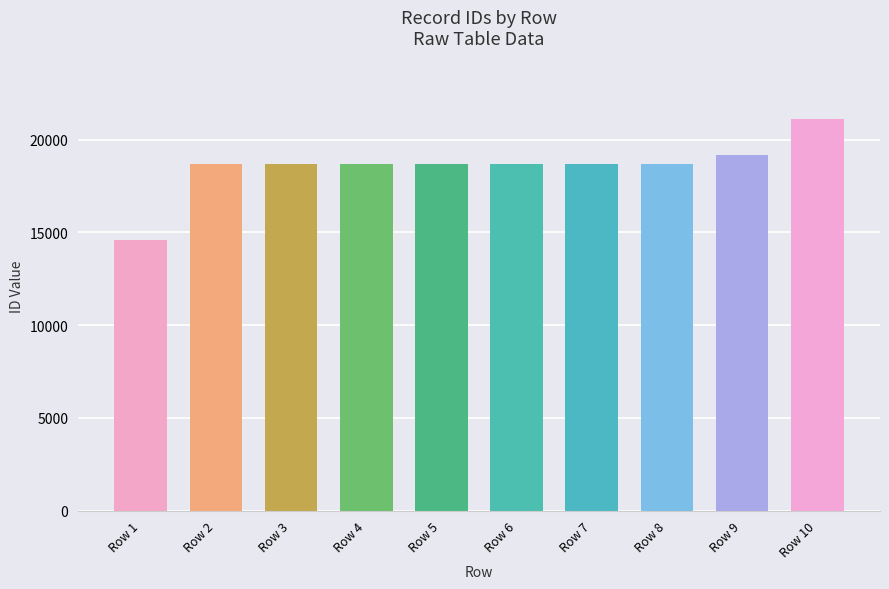

What is the value of the 5th bar from the left?

18696